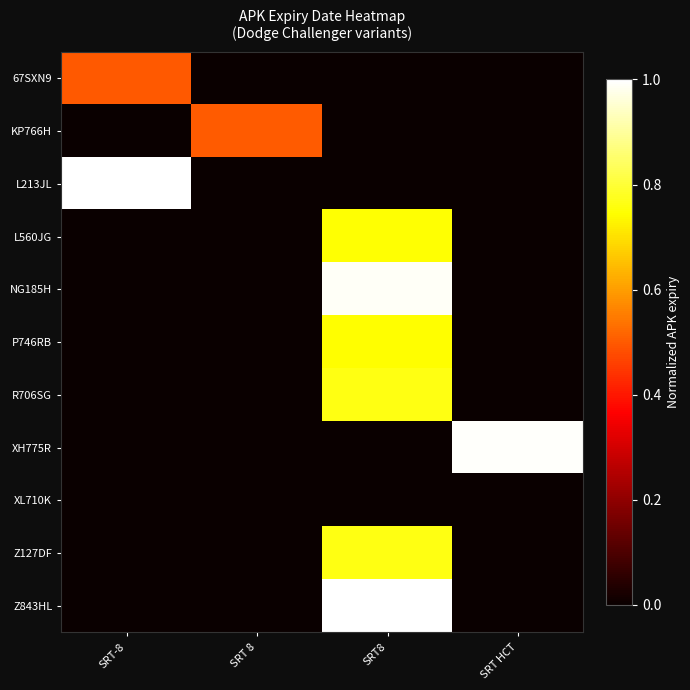

What is the total value across all series at SRT-8?

1.5